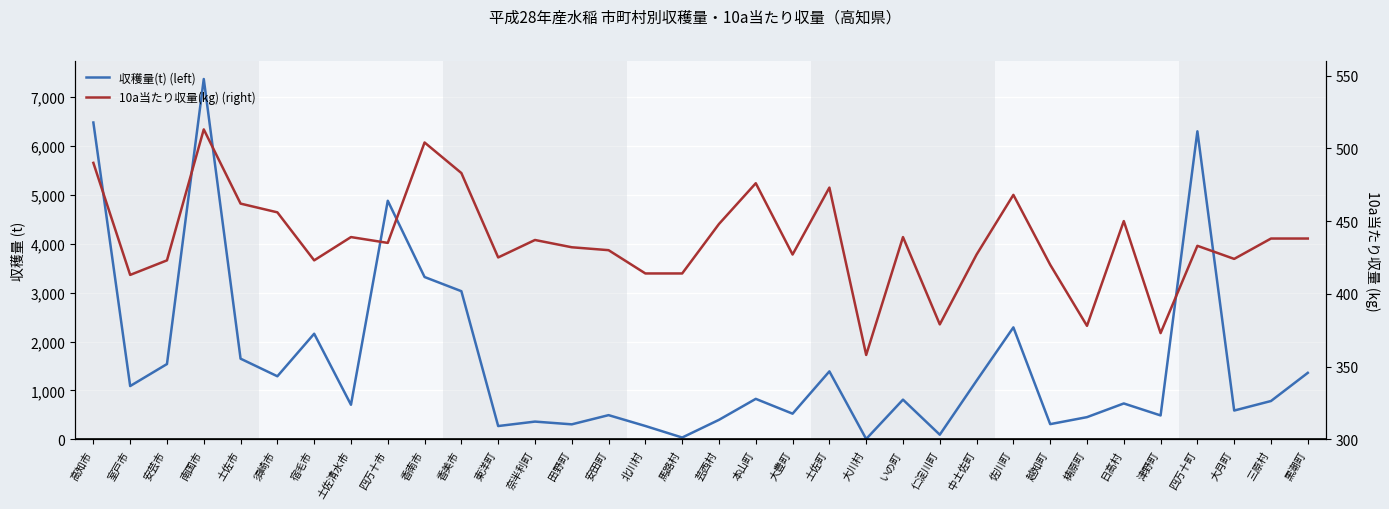

What position from the right is いの町?

12